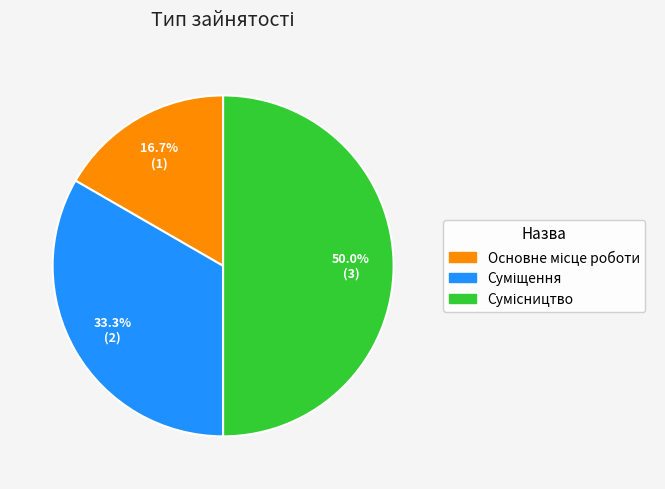

True or false: Основне місце роботи accounts for 17% of the total.

True